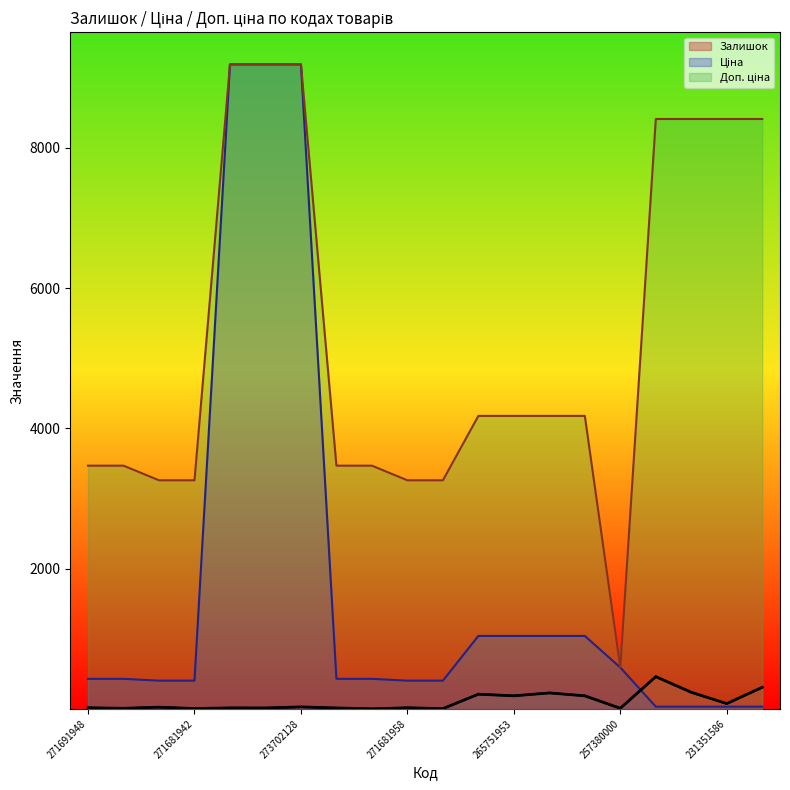

What is the spread (max minus min) of values at 257380000?

581.0